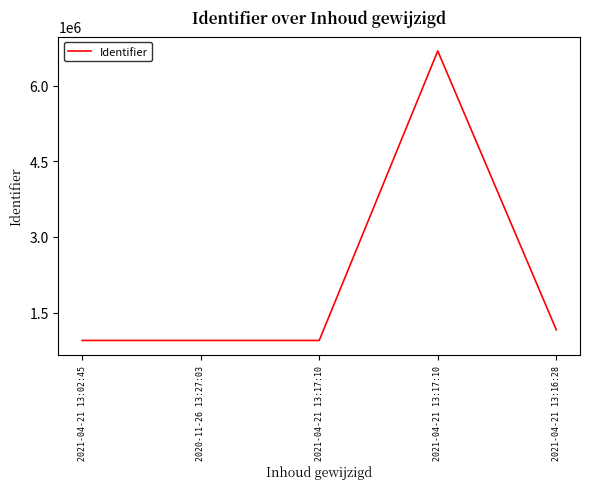

How many lines are shown in the chart?

1